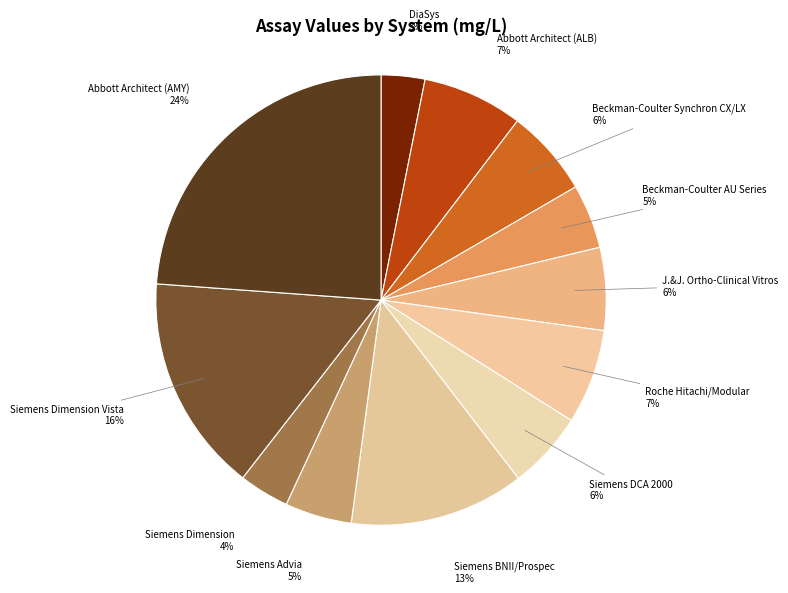

Rank the categories by value from highest to lowest.

Abbott Architect (AMY), Siemens Dimension Vista, Siemens BNII/Prospec, Abbott Architect (ALB), Roche Hitachi/Modular, Beckman-Coulter Synchron CX/LX, J.&J. Ortho-Clinical Vitros, Siemens DCA 2000, Siemens Advia, Beckman-Coulter AU Series, Siemens Dimension, DiaSys